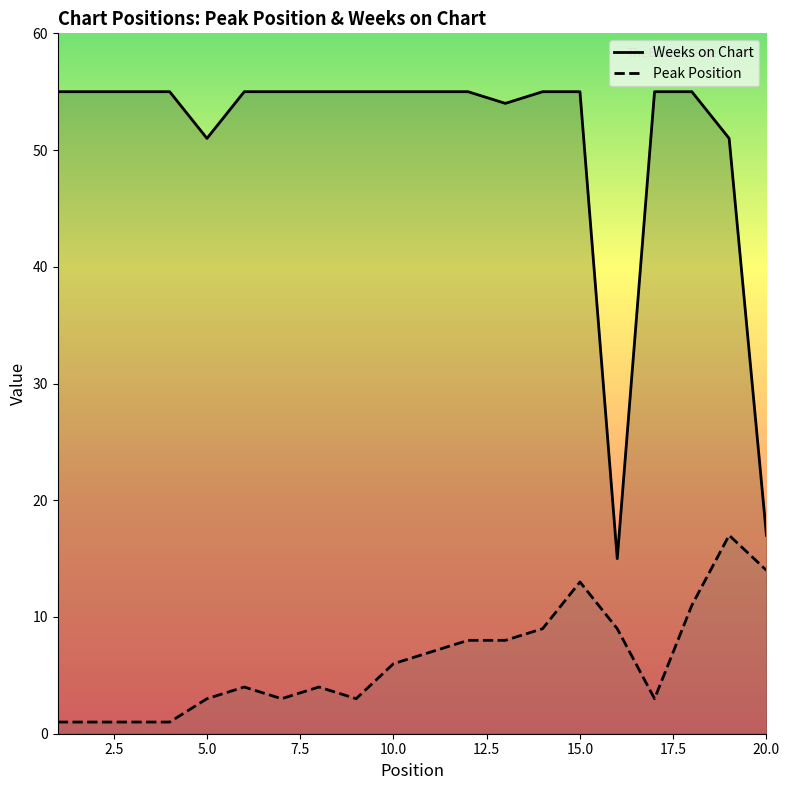

Which series has the widest spread of values?

Weeks on Chart